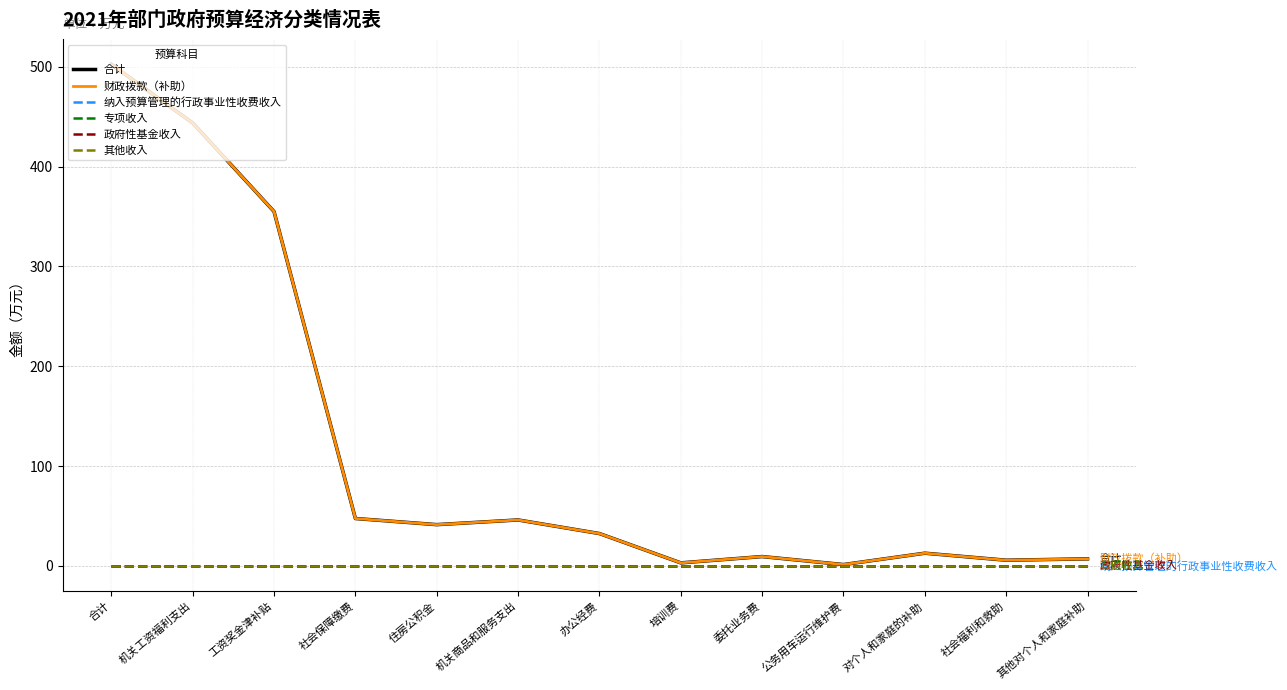

Reading right to left, list all the values displayed in this chart.

合计: 其他对个人和家庭补助=7.0	社会福利和救助=5.7	对个人和家庭的补助=12.7	公务用车运行维护费=1.3	委托业务费=9.3	培训费=3.0	办公经费=32.4	机关商品和服务支出=46.0	住房公积金=41.3	社会保障缴费=47.5	工资奖金津补贴=355.0	机关工资福利支出=443.8	合计=502.5
财政拨款（补助）: 其他对个人和家庭补助=7.0	社会福利和救助=5.7	对个人和家庭的补助=12.7	公务用车运行维护费=1.3	委托业务费=9.3	培训费=3.0	办公经费=32.4	机关商品和服务支出=46.0	住房公积金=41.3	社会保障缴费=47.5	工资奖金津补贴=355.0	机关工资福利支出=443.8	合计=502.5
纳入预算管理的行政事业性收费收入: 其他对个人和家庭补助=0.0	社会福利和救助=0.0	对个人和家庭的补助=0.0	公务用车运行维护费=0.0	委托业务费=0.0	培训费=0.0	办公经费=0.0	机关商品和服务支出=0.0	住房公积金=0.0	社会保障缴费=0.0	工资奖金津补贴=0.0	机关工资福利支出=0.0	合计=0.0
专项收入: 其他对个人和家庭补助=0.0	社会福利和救助=0.0	对个人和家庭的补助=0.0	公务用车运行维护费=0.0	委托业务费=0.0	培训费=0.0	办公经费=0.0	机关商品和服务支出=0.0	住房公积金=0.0	社会保障缴费=0.0	工资奖金津补贴=0.0	机关工资福利支出=0.0	合计=0.0
政府性基金收入: 其他对个人和家庭补助=0.0	社会福利和救助=0.0	对个人和家庭的补助=0.0	公务用车运行维护费=0.0	委托业务费=0.0	培训费=0.0	办公经费=0.0	机关商品和服务支出=0.0	住房公积金=0.0	社会保障缴费=0.0	工资奖金津补贴=0.0	机关工资福利支出=0.0	合计=0.0
其他收入: 其他对个人和家庭补助=0.0	社会福利和救助=0.0	对个人和家庭的补助=0.0	公务用车运行维护费=0.0	委托业务费=0.0	培训费=0.0	办公经费=0.0	机关商品和服务支出=0.0	住房公积金=0.0	社会保障缴费=0.0	工资奖金津补贴=0.0	机关工资福利支出=0.0	合计=0.0